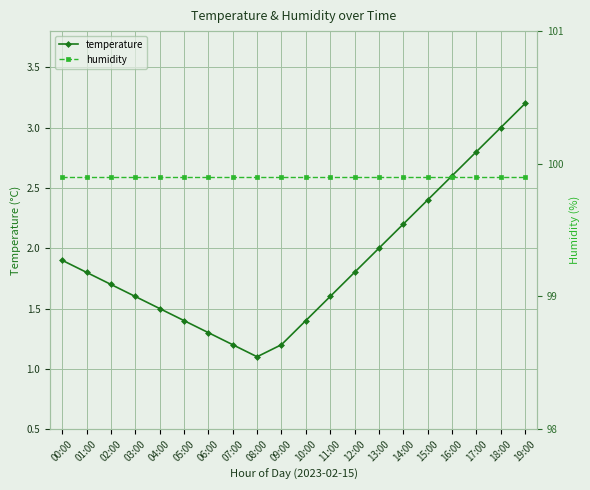

What are all the series names shown in the legend?

temperature, humidity